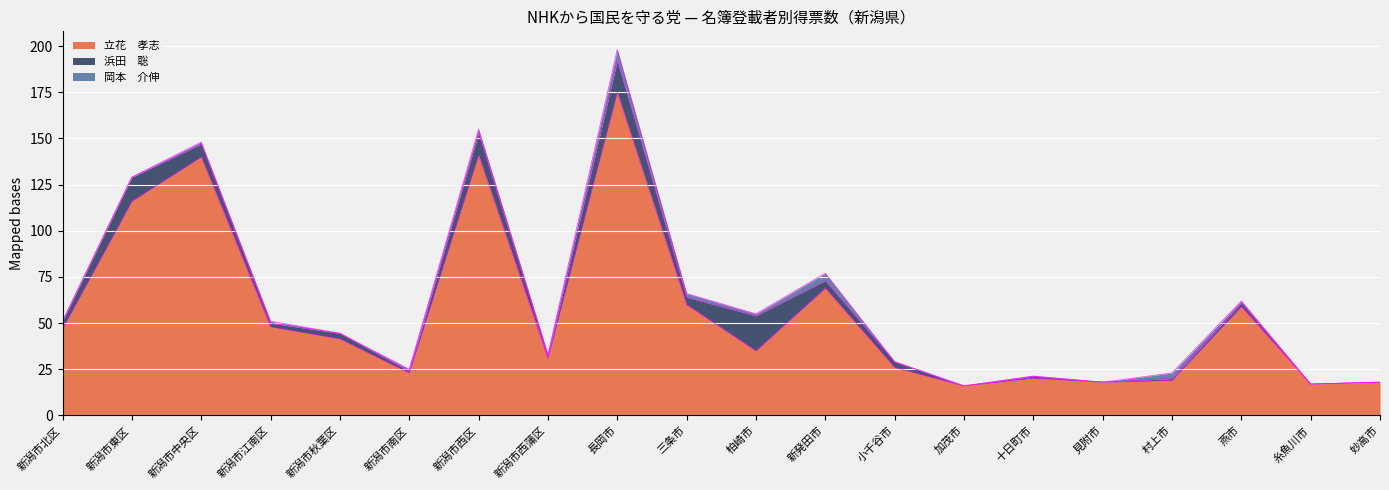

What is the label of the 20th point from the right?

新潟市北区